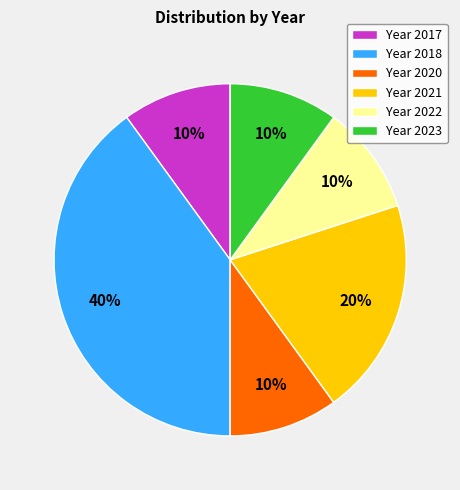

Count the number of slices in the pie.

6